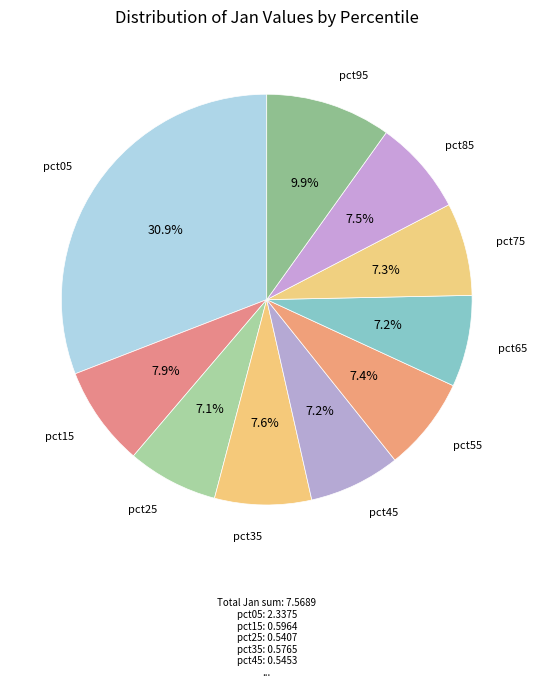

Rank the categories by value from lowest to highest.

pct25, pct45, pct65, pct75, pct55, pct85, pct35, pct15, pct95, pct05